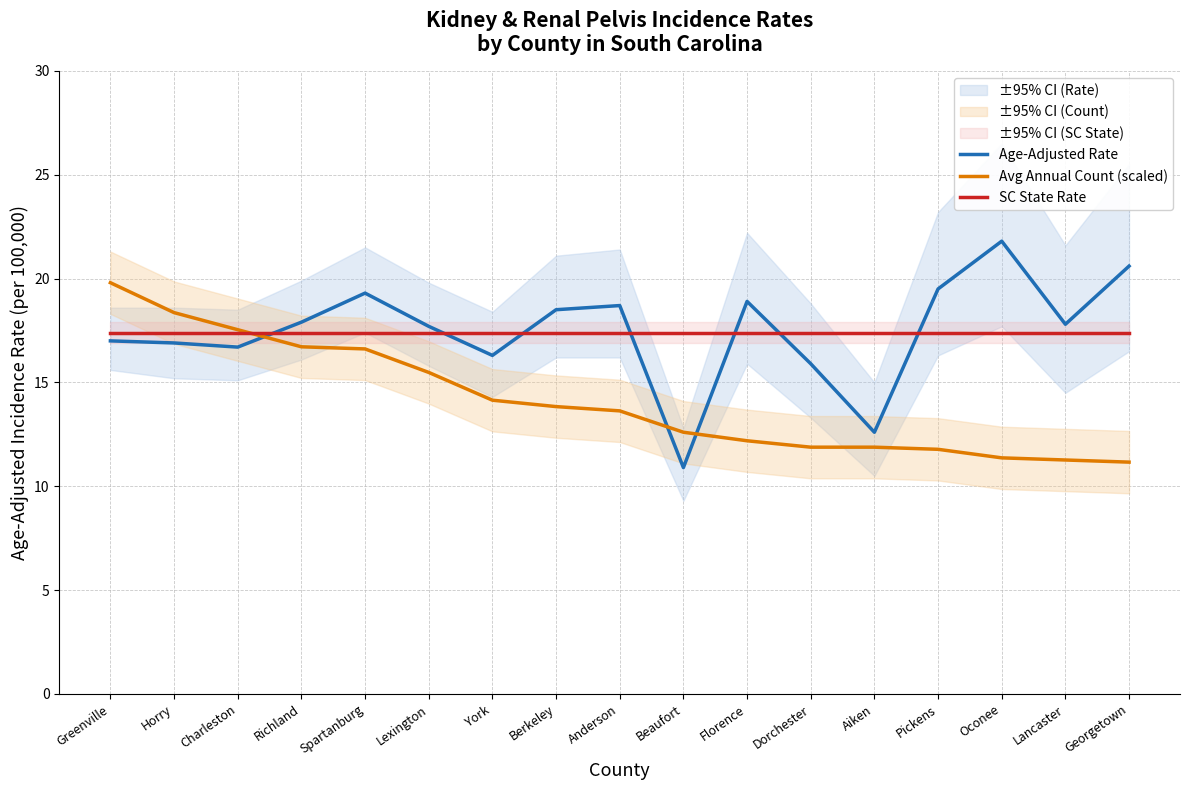

What is the smallest value displayed?

10.9